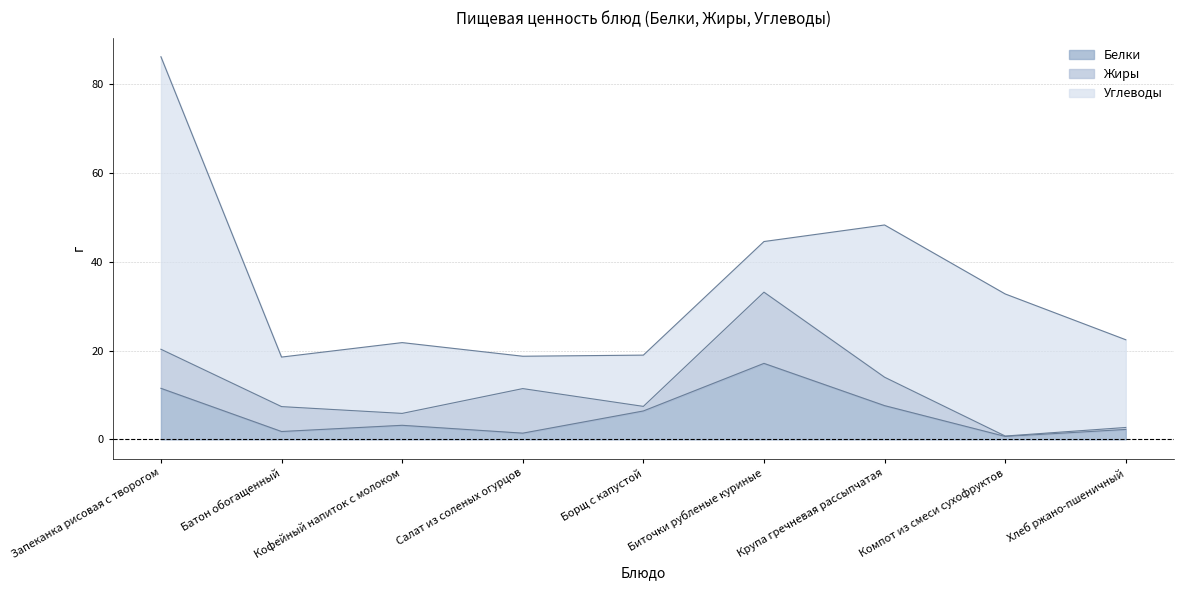

Where does the Белки series first go above 3?

Запеканка рисовая с творогом